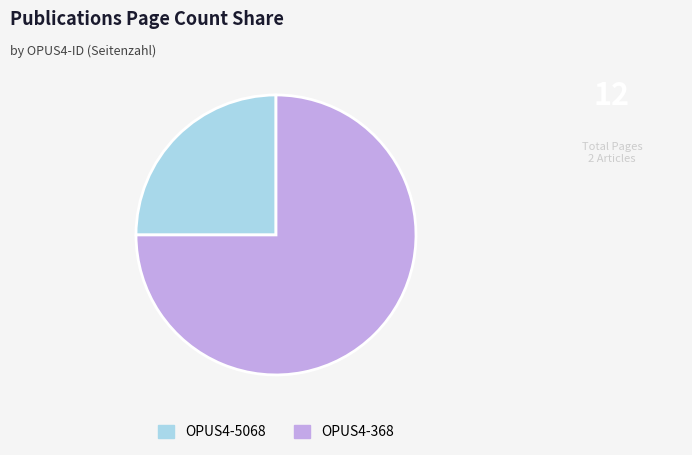

The OPUS4-368 slice represents 88% of the pie. True or false?

False